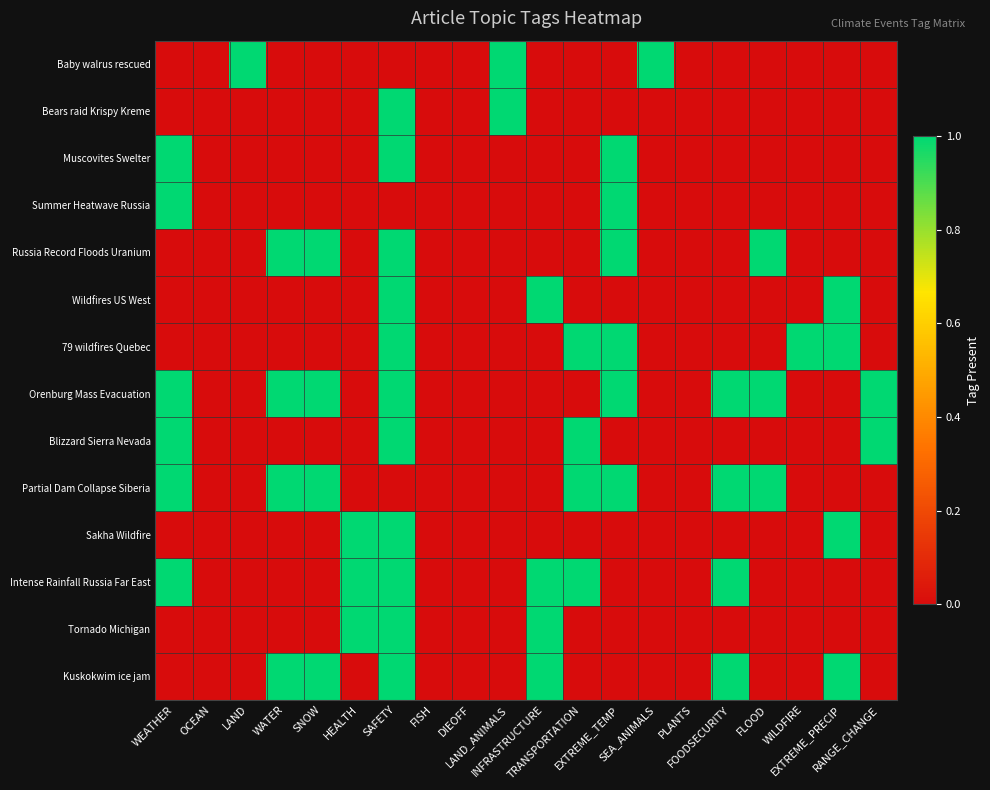

Rank the series by their maximum value, from lowest to highest.

Baby walrus rescued, Bears raid Krispy Kreme, Muscovites Swelter, Summer Heatwave Russia, Russia Record Floods Uranium, Wildfires US West, 79 wildfires Quebec, Orenburg Mass Evacuation, Blizzard Sierra Nevada, Partial Dam Collapse Siberia, Sakha Wildfire, Intense Rainfall Russia Far East, Tornado Michigan, Kuskokwim ice jam